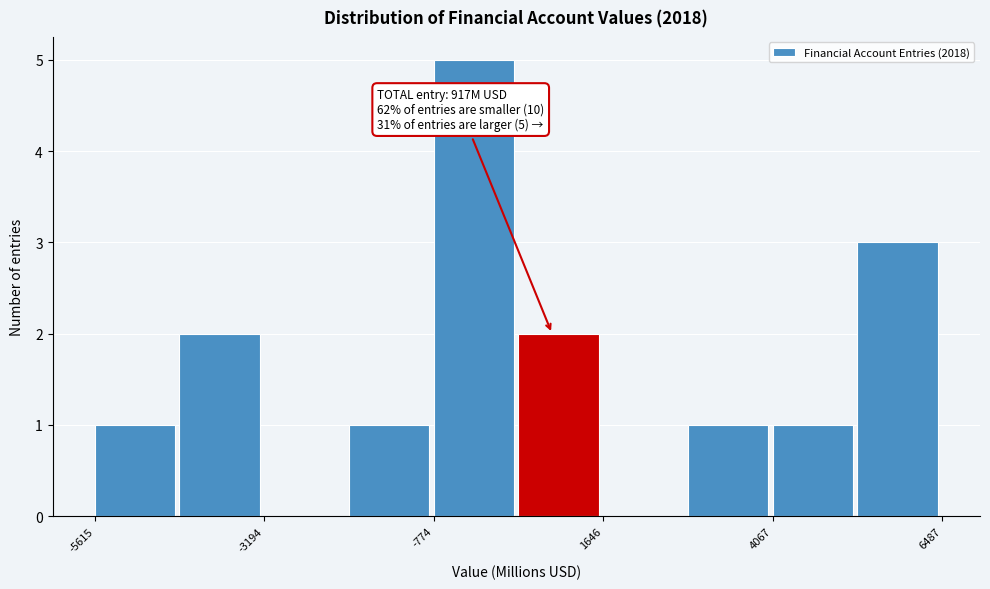

Around what value on the x-axis is the tallest bar? Give the approximate position of its centre, as read against the axis.

0